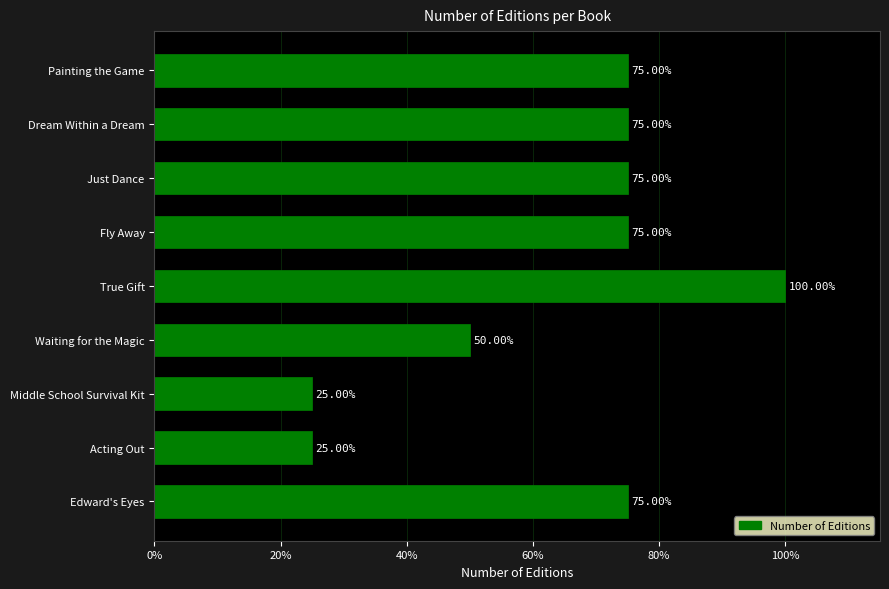

At which label is the value closest to 62?

Waiting for the Magic